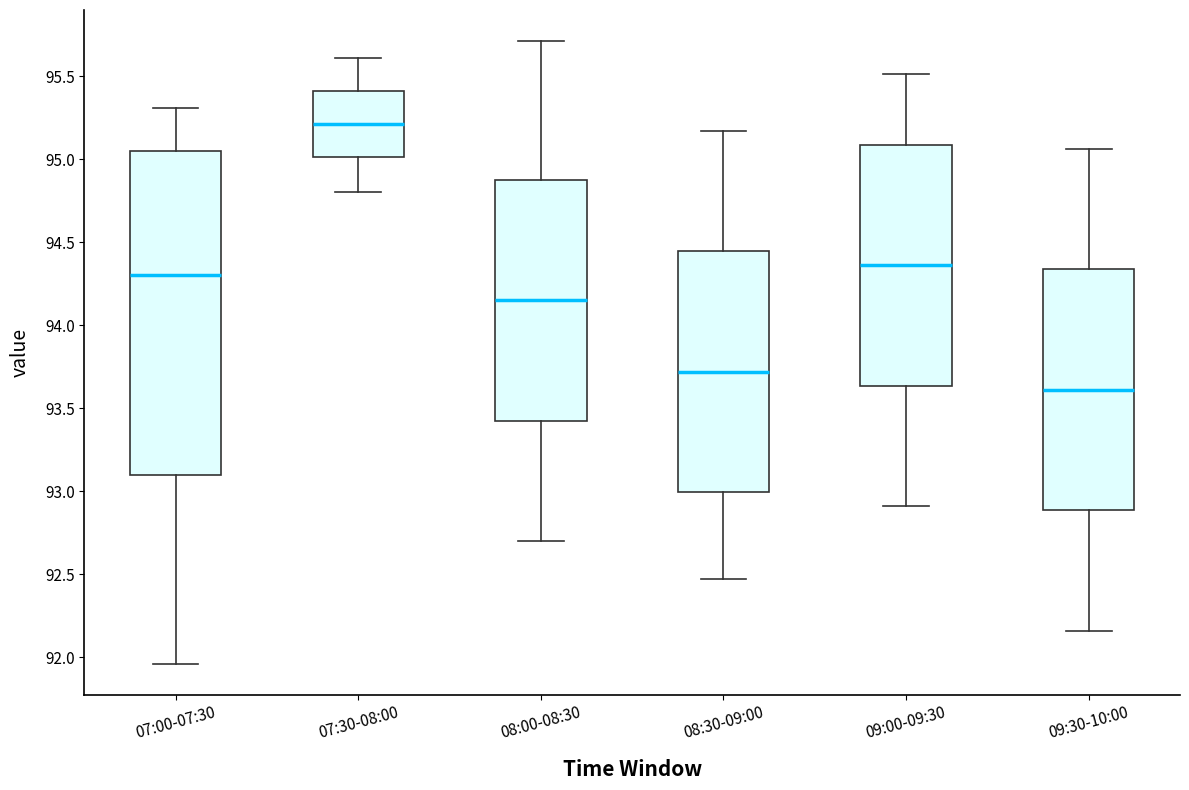

Where is the lower edge of the box for 08:00-08:30 on the y-axis? The values are not printed on the chart, so give them approximately, as read against the axis.

93.45